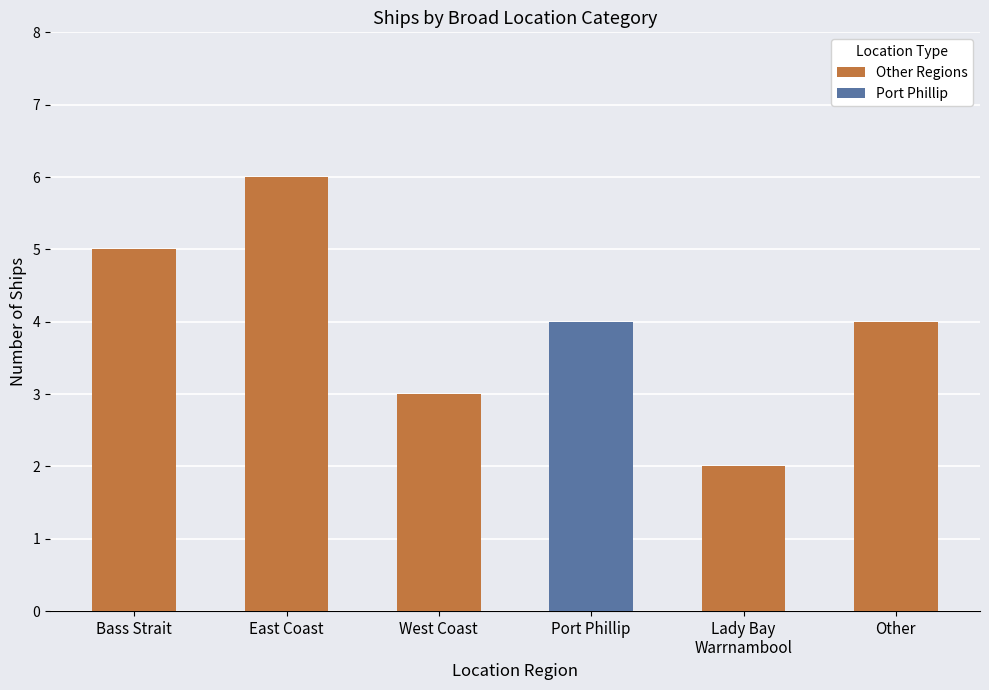

What is the change in value from Bass Strait to East Coast?

+1